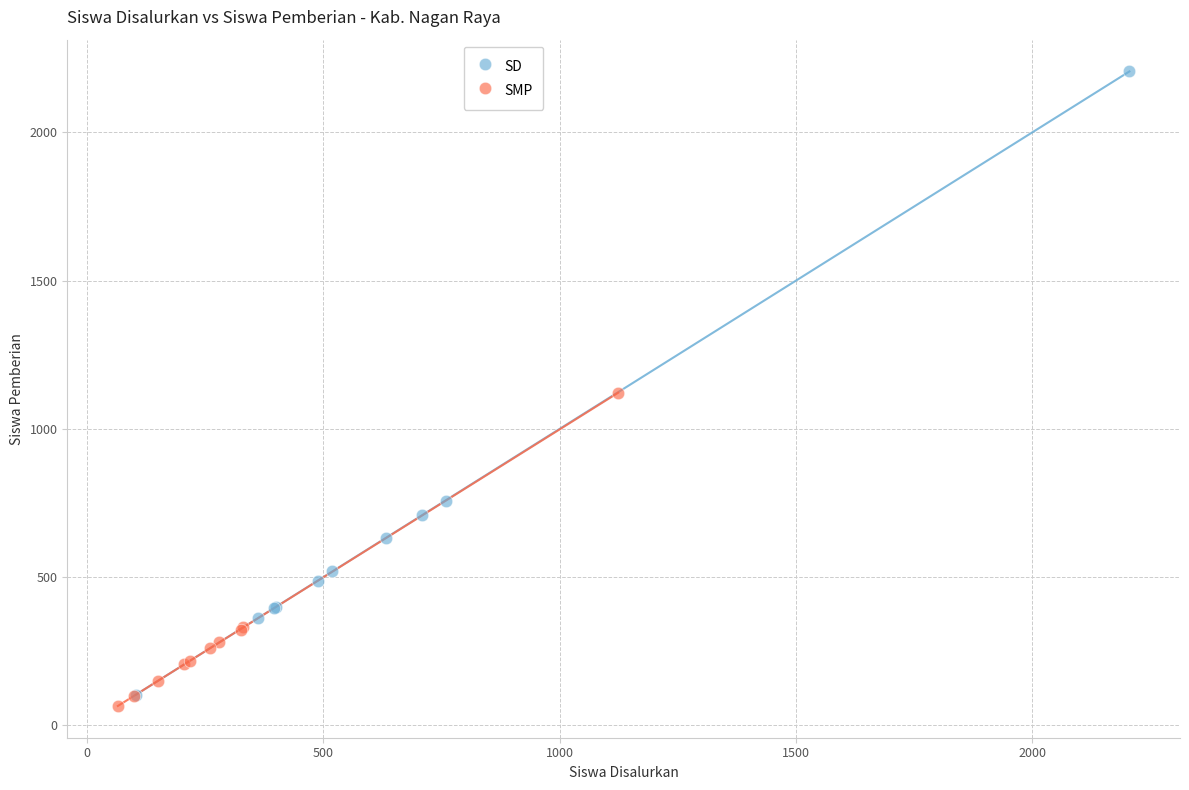

Which series has the widest spread of Y values?

SD